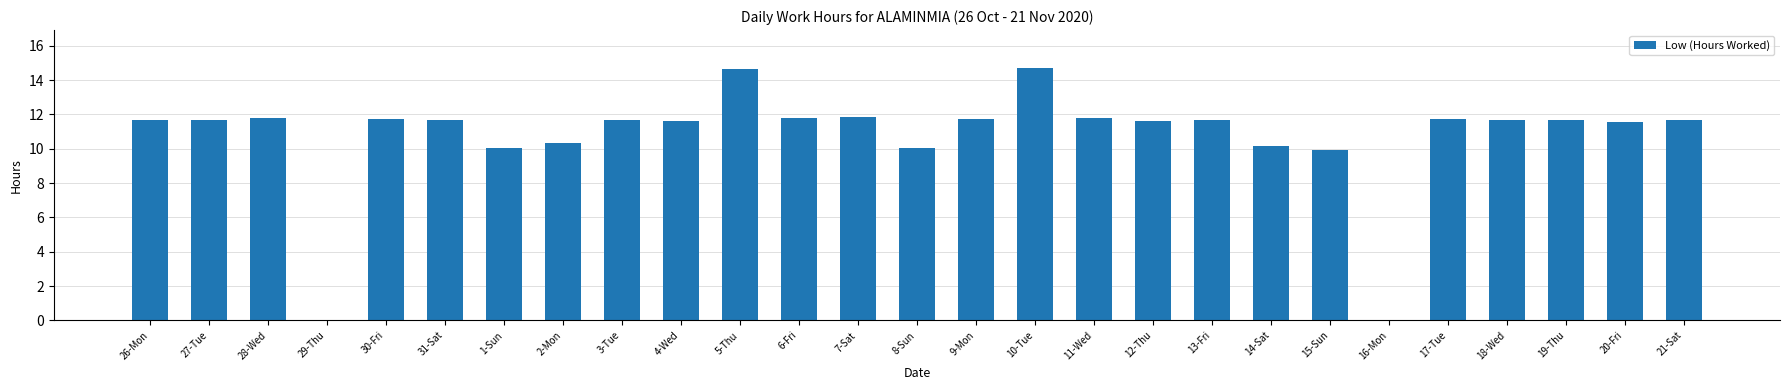

Where does the data first go above 11?

26-Mon